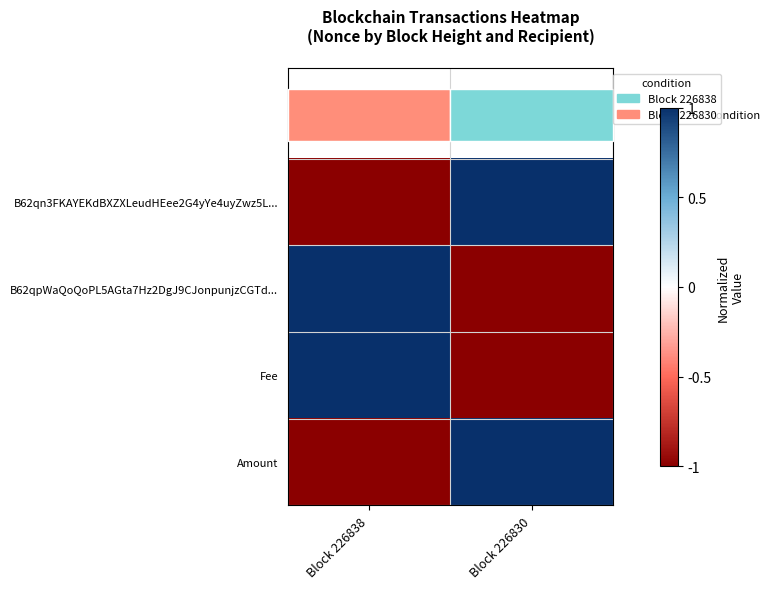

What is the maximum value shown in the chart?

1